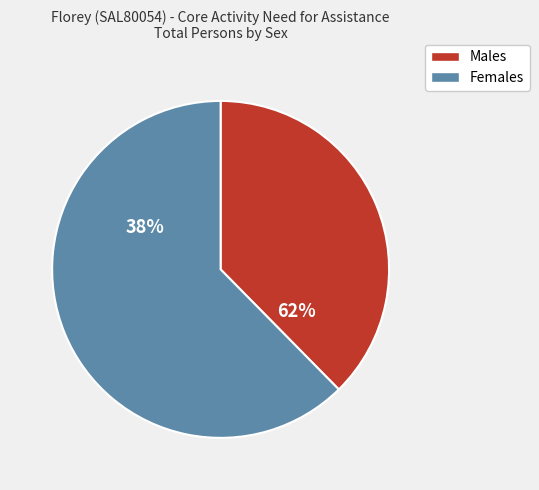

What is the smallest slice in the pie chart?

Males